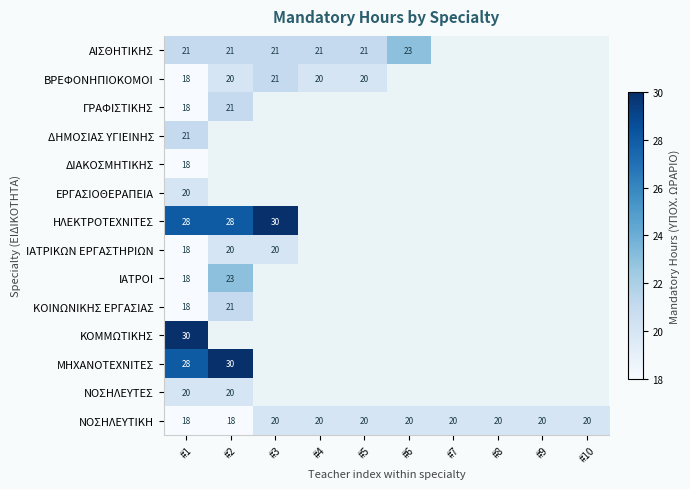

What is the spread (max minus min) of values at #1?

12